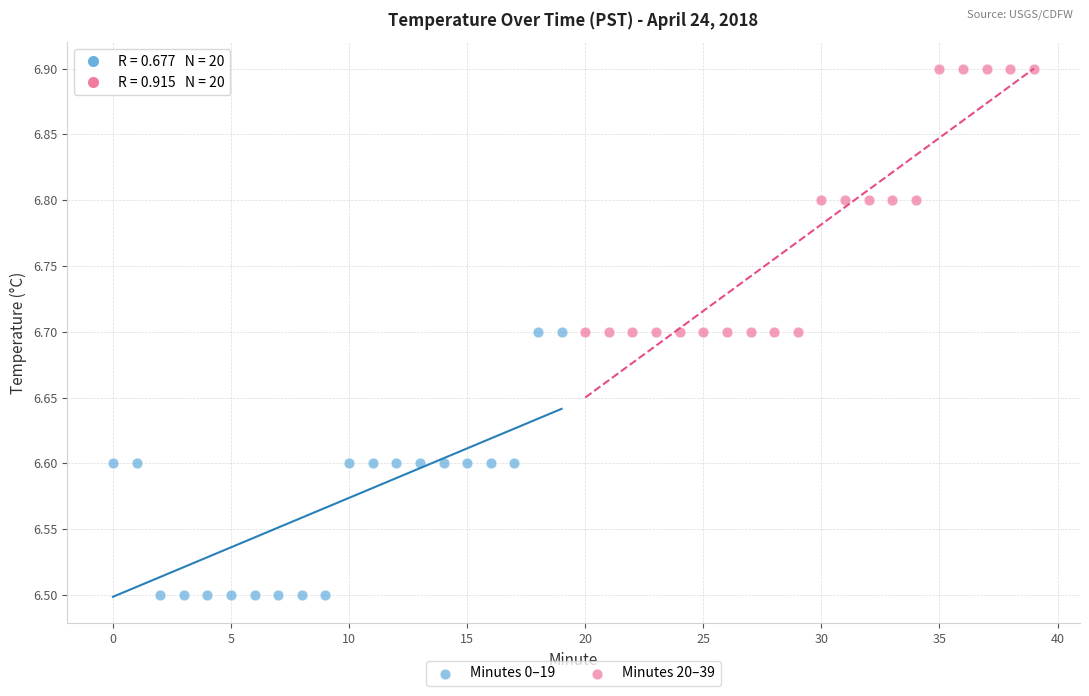

Which series contains the lowest Y value?

Minutes 0–19